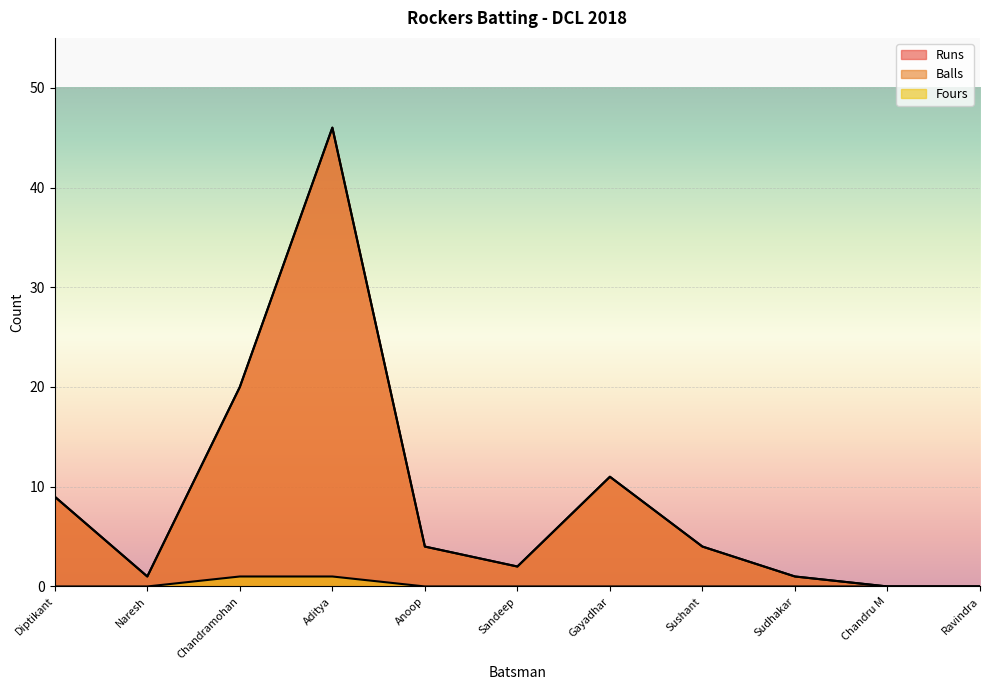

The value of Fours at Naresh is 0. True or false?

True